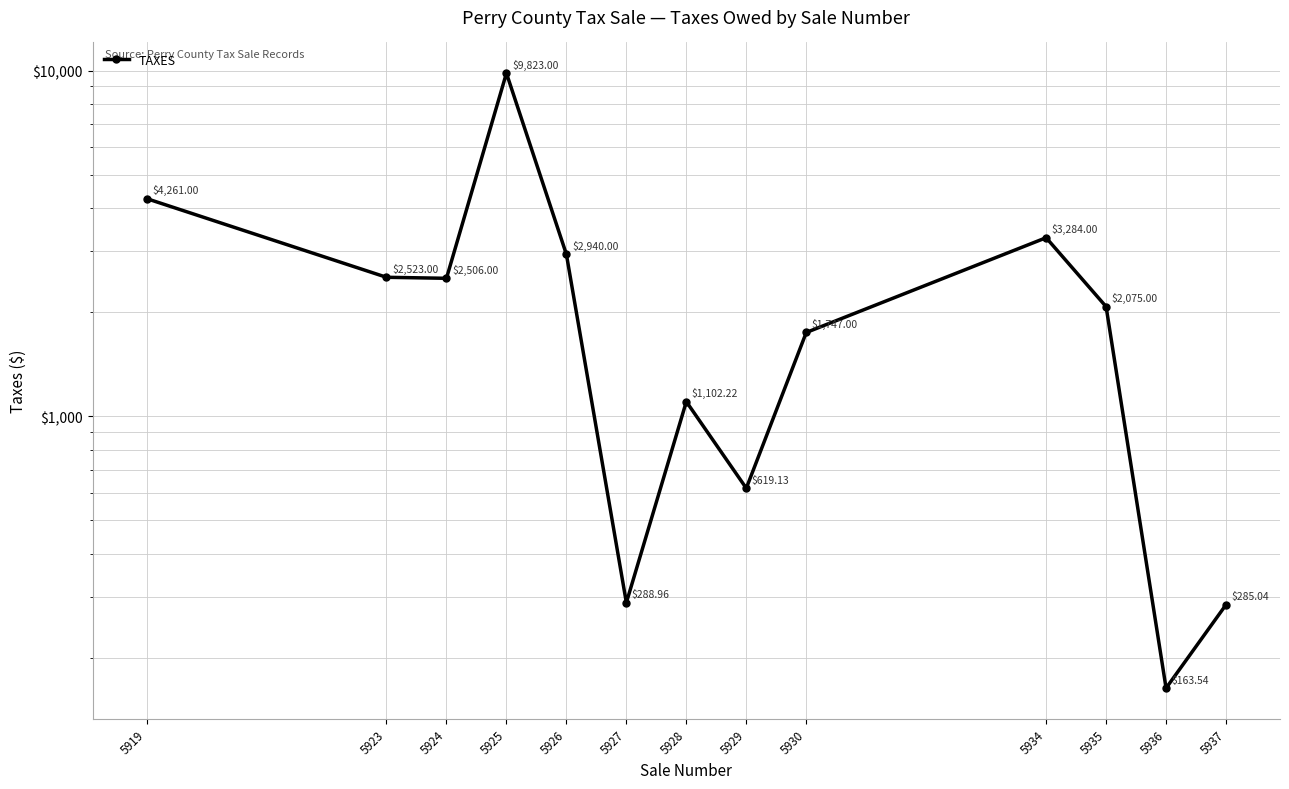

The chart shows a value of 2506.0 at 5924. True or false?

True